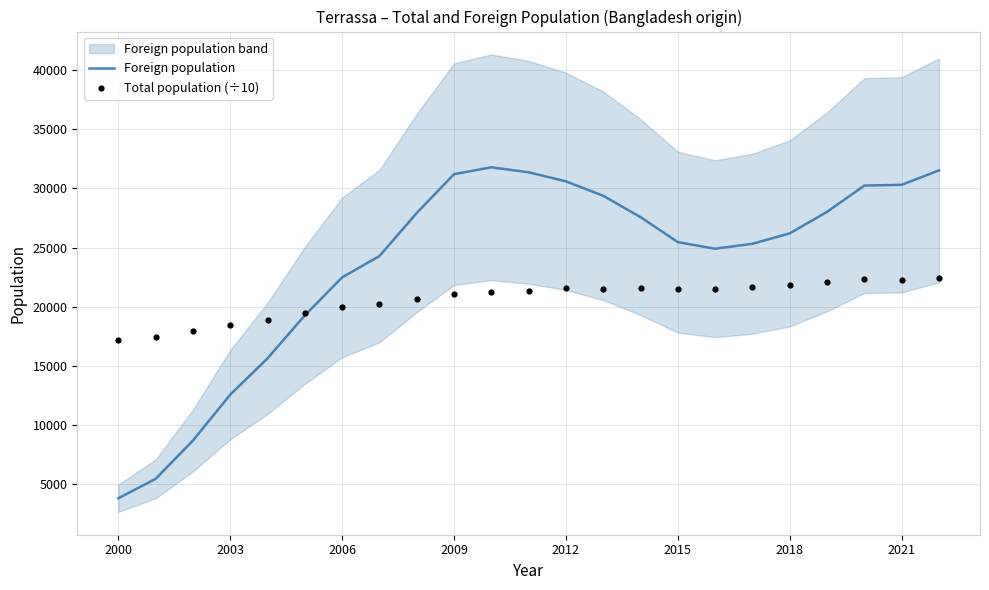

Which series has the largest Y range (max minus min)?

Foreign population